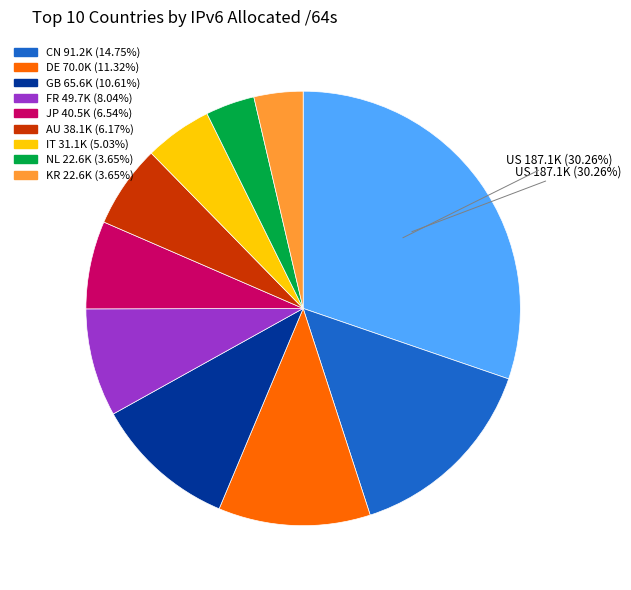

Does any single category account for the majority?

No